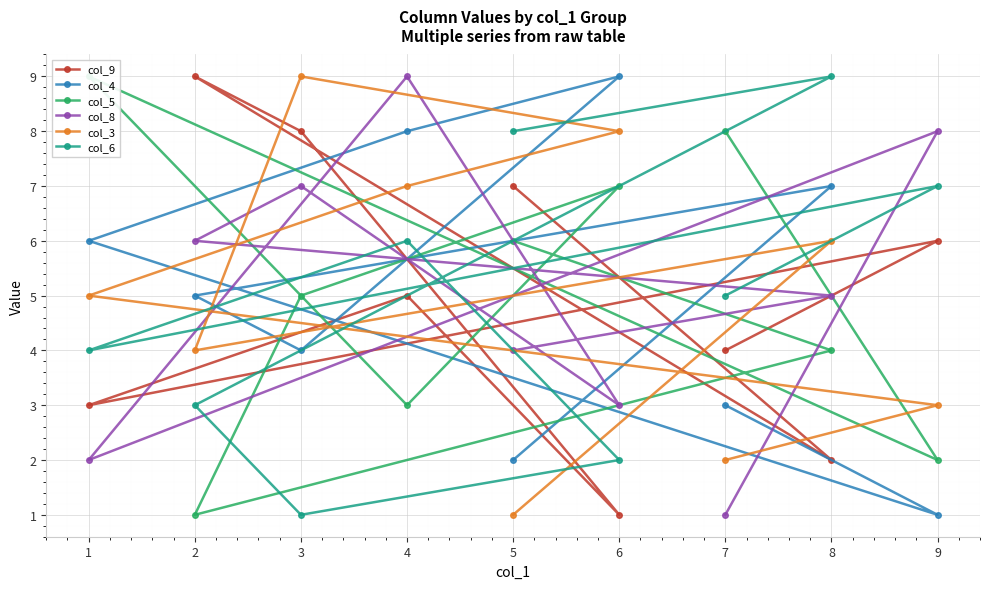

True or false: col_4 and col_6 cross at least once.

True